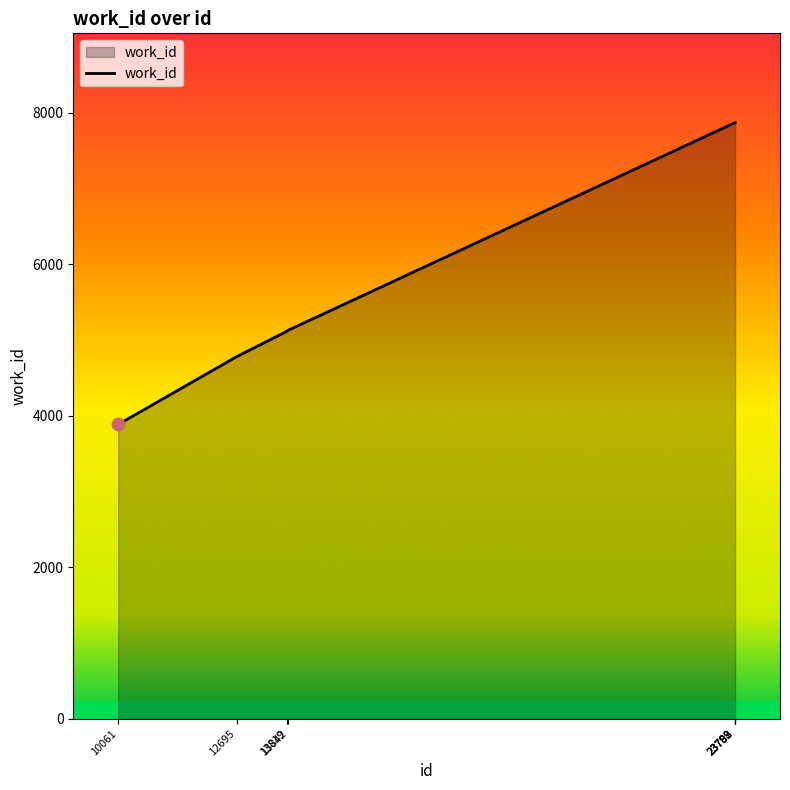

Approximately how many times larger is the value at 10061 compared to 13819?

0.8